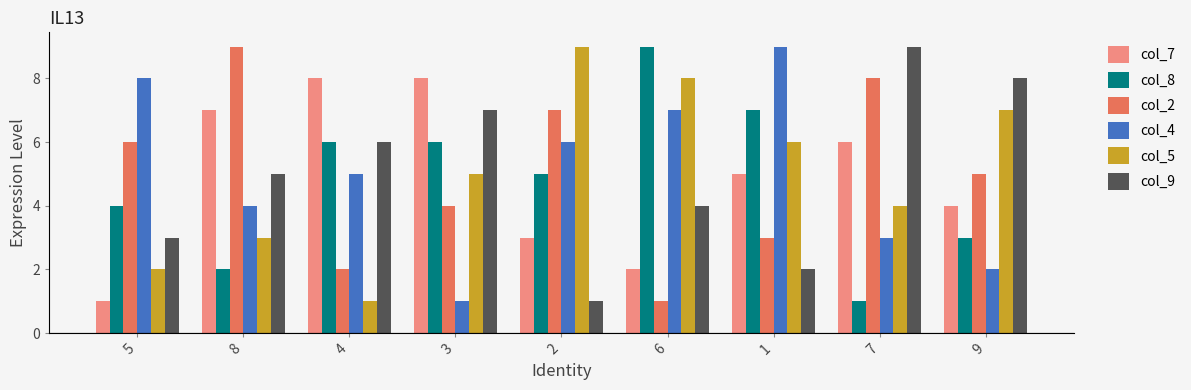

Are the bars grouped side by side (vs. stacked)?

Yes